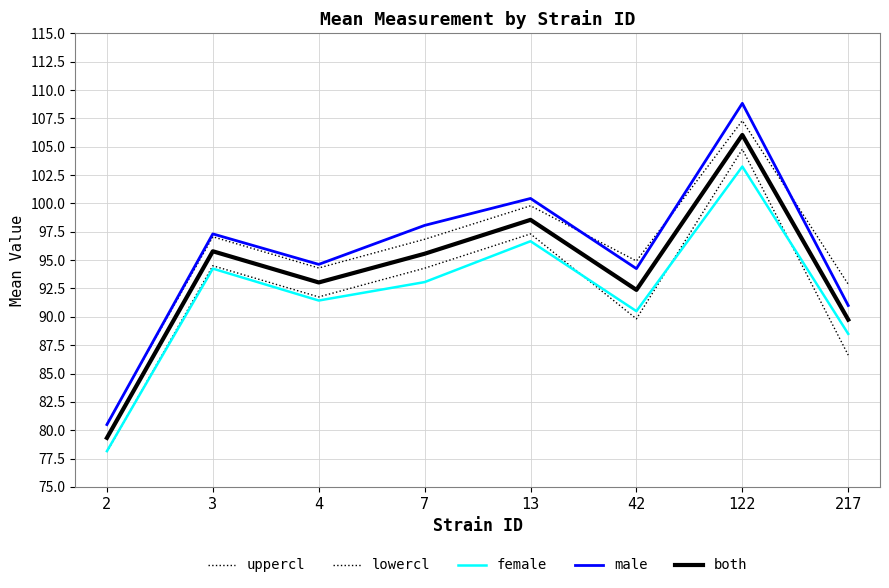

Does the chart display data point markers on the line(s)?

No